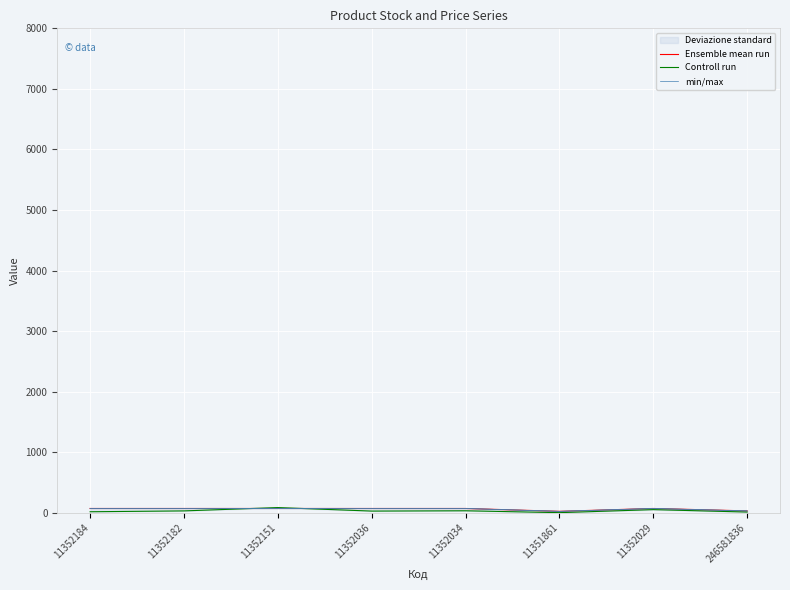

What is the label of the 1st point from the right?

246581836